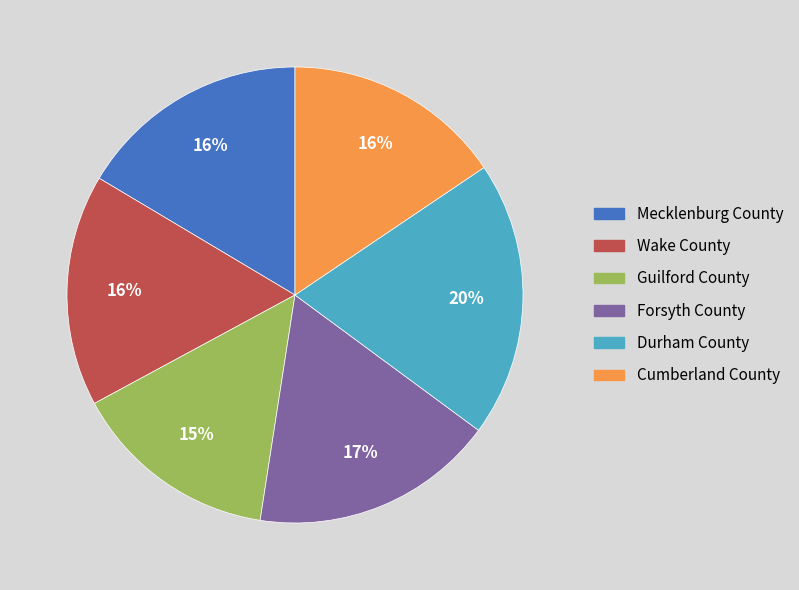

Does Forsyth County represent more than half of the total?

No